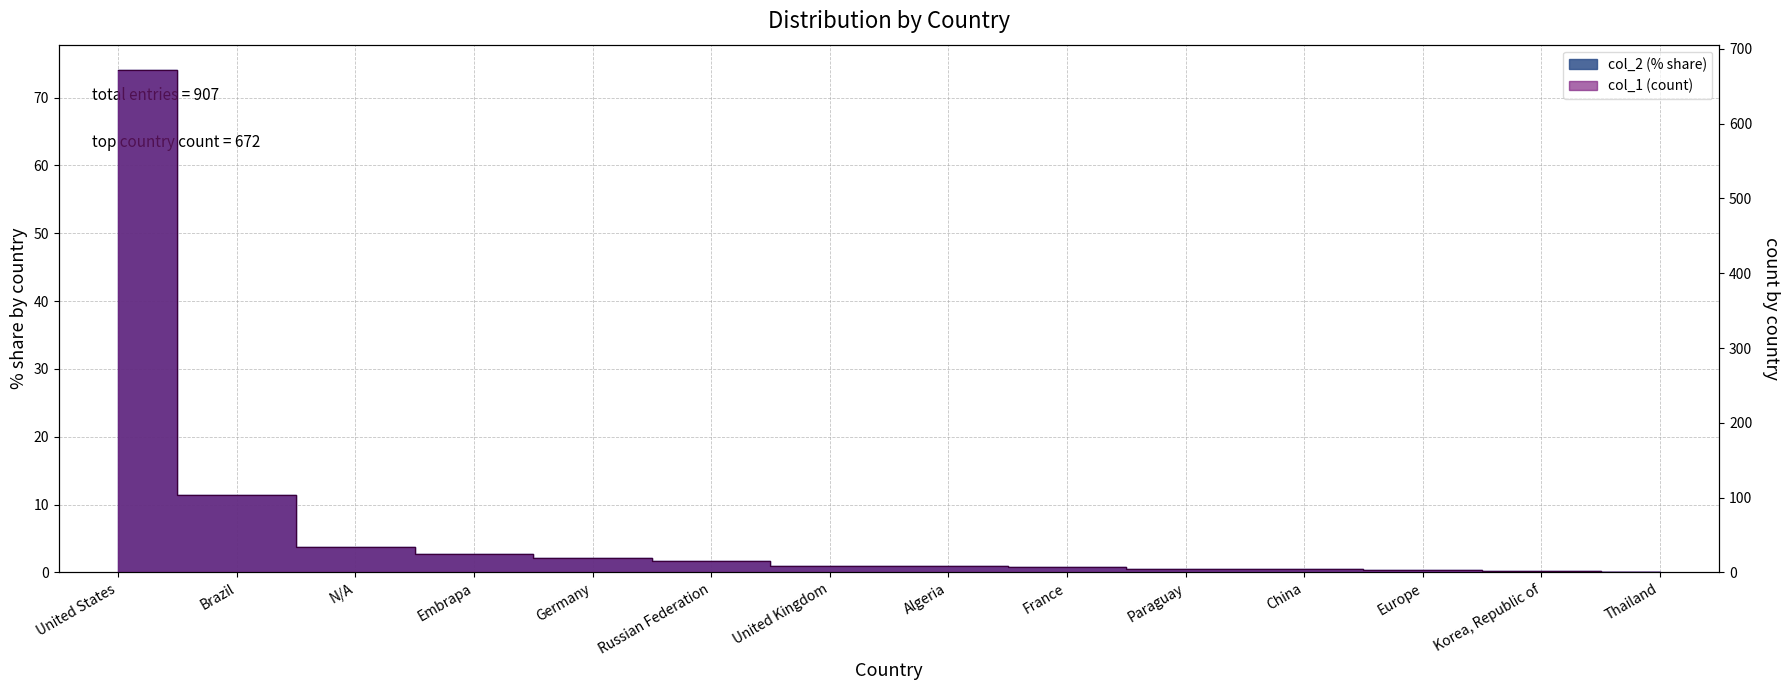

What is the highest value of the col_1 series?

74.1